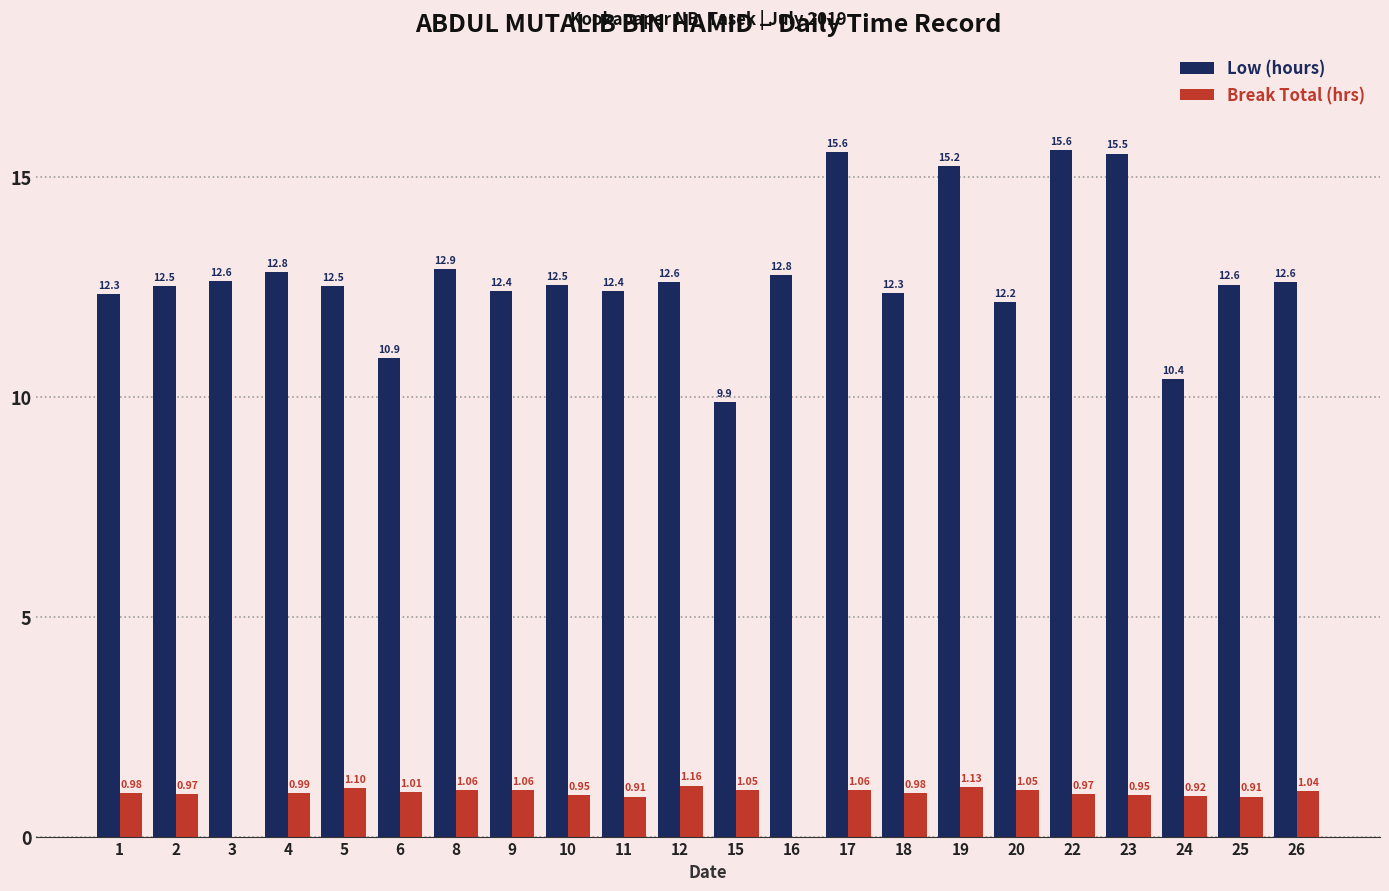

What are all the series names shown in the legend?

Low (hours), Break Total (hrs)